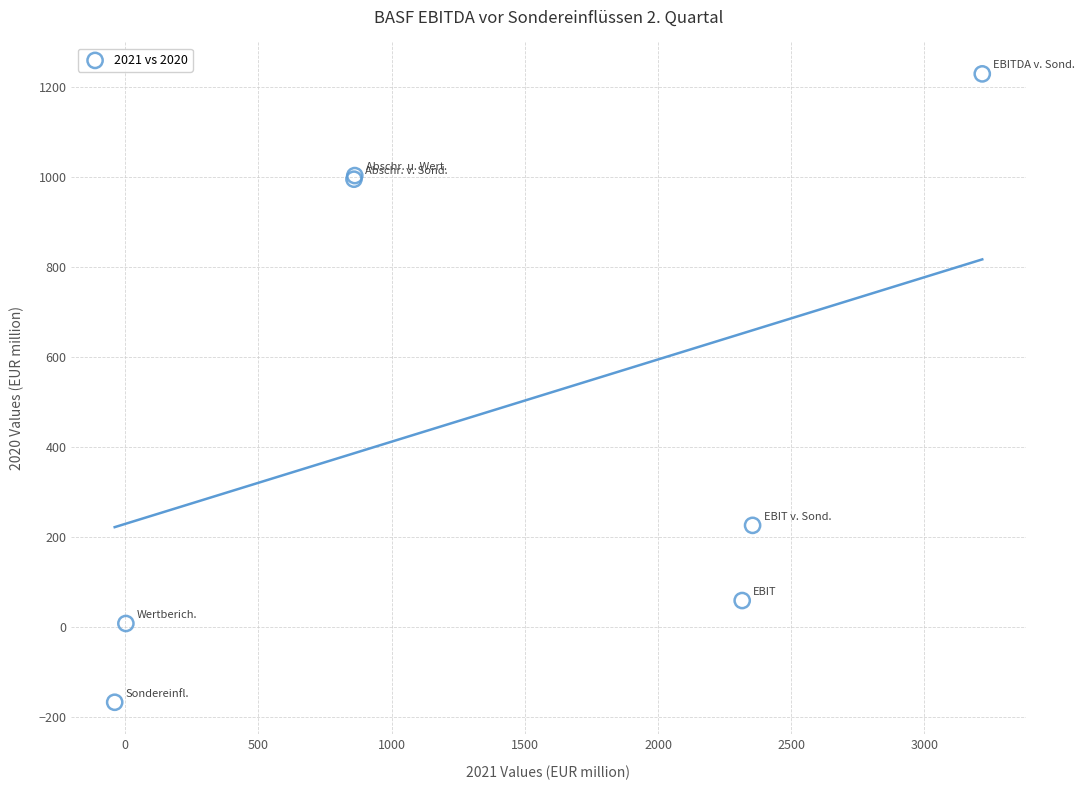

What Y value in the scatter plot is closest to 531?

226